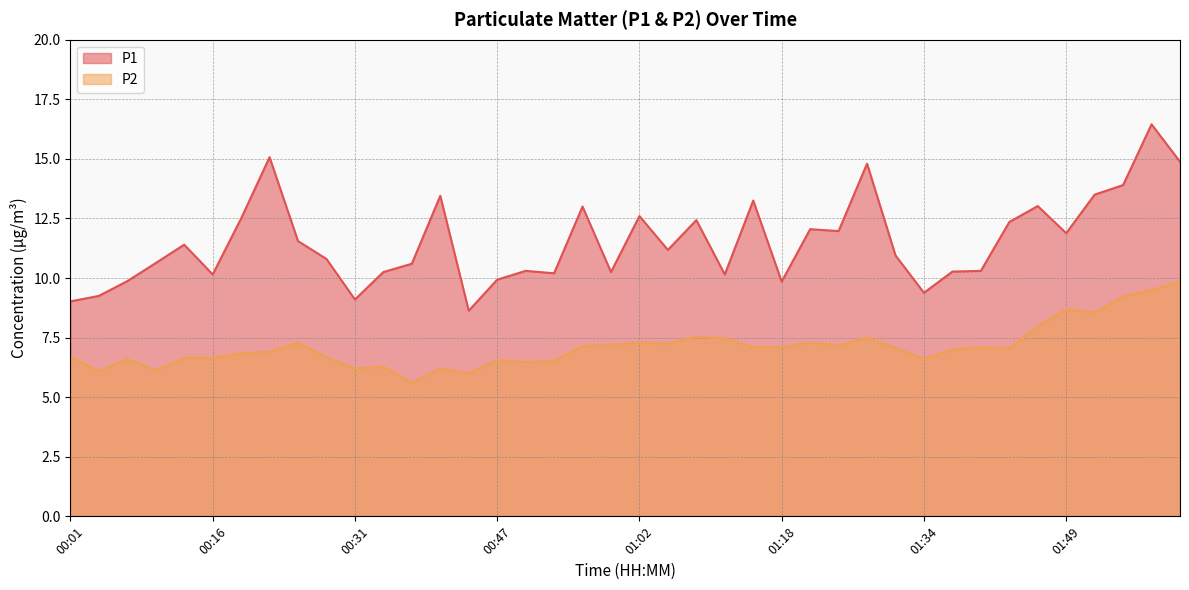

True or false: P1 has a value of 10.2 at 00:34.

True